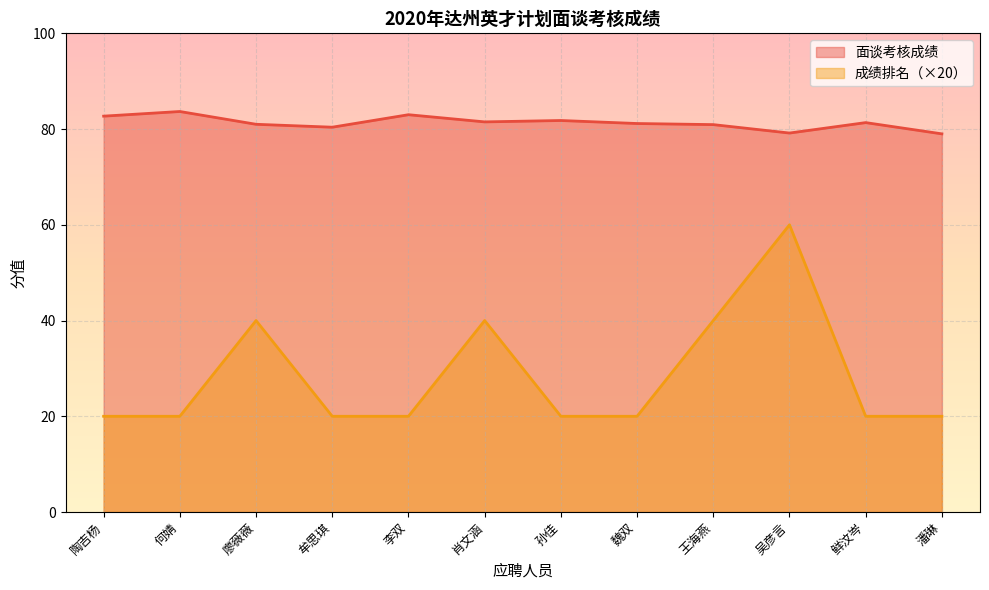

What is the lowest value of the 面谈考核成绩 series?

79.0